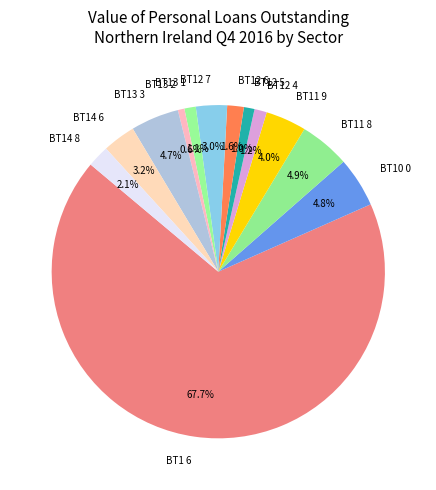

What is the largest slice in the pie chart?

BT1 6